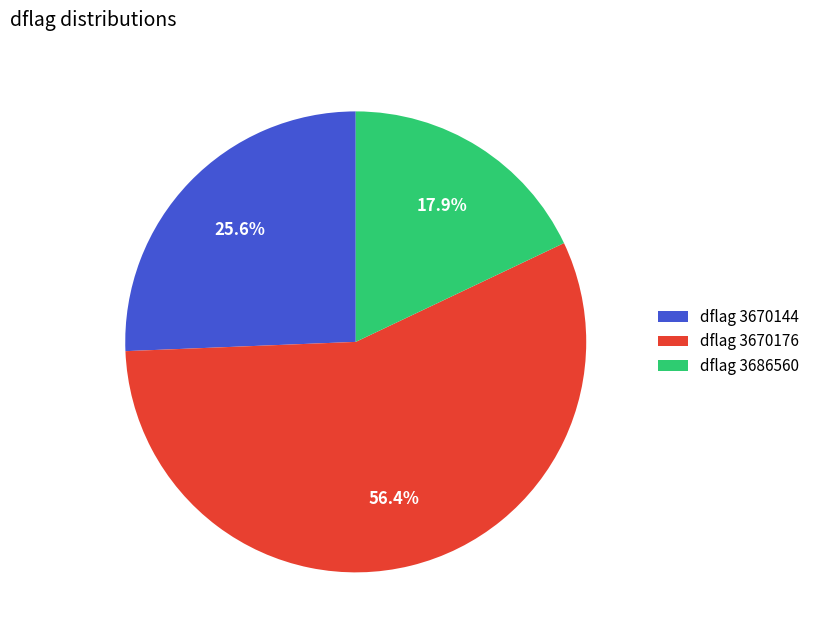

What is the smallest slice in the pie chart?

dflag 3686560